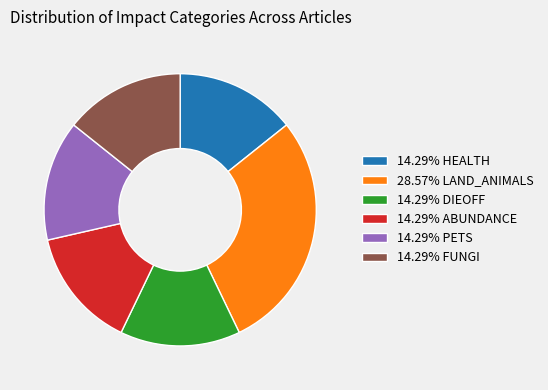

Approximately how many times larger is the value at 14.29% PETS compared to 28.57% LAND_ANIMALS?

0.5